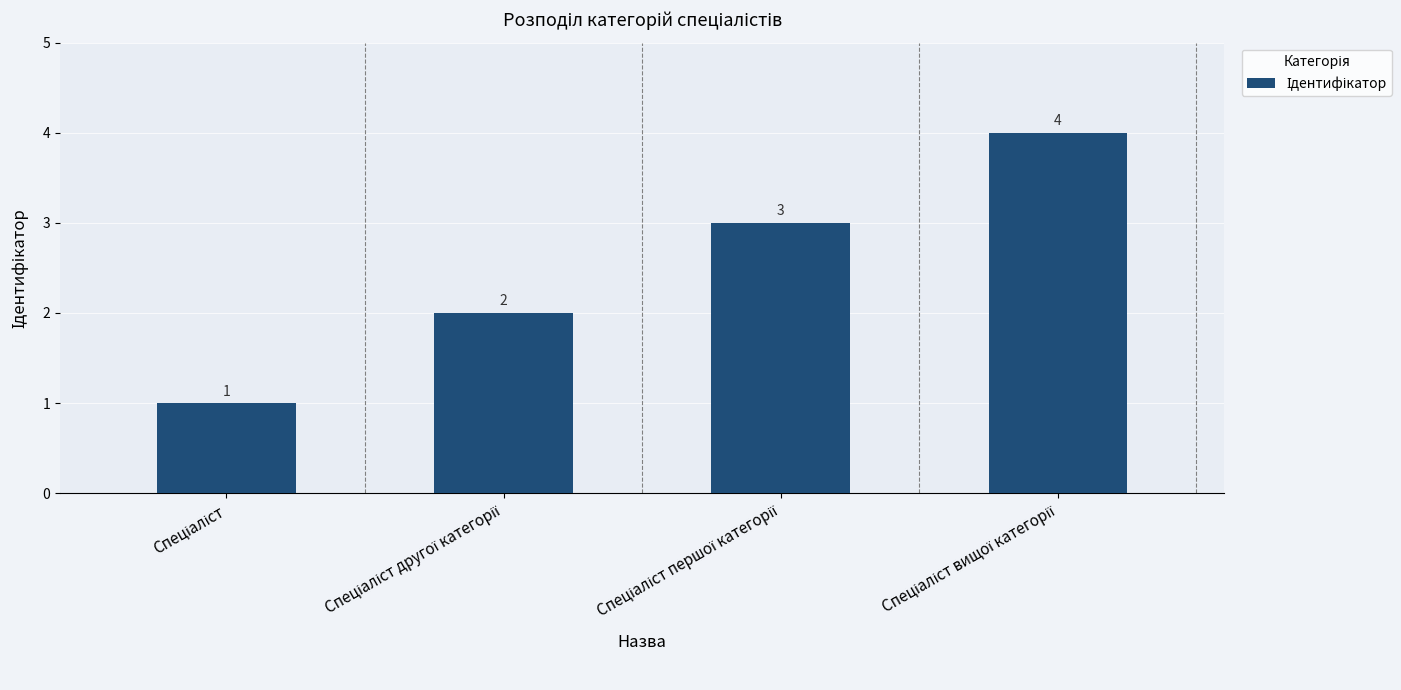

What is the sum of all values?

10